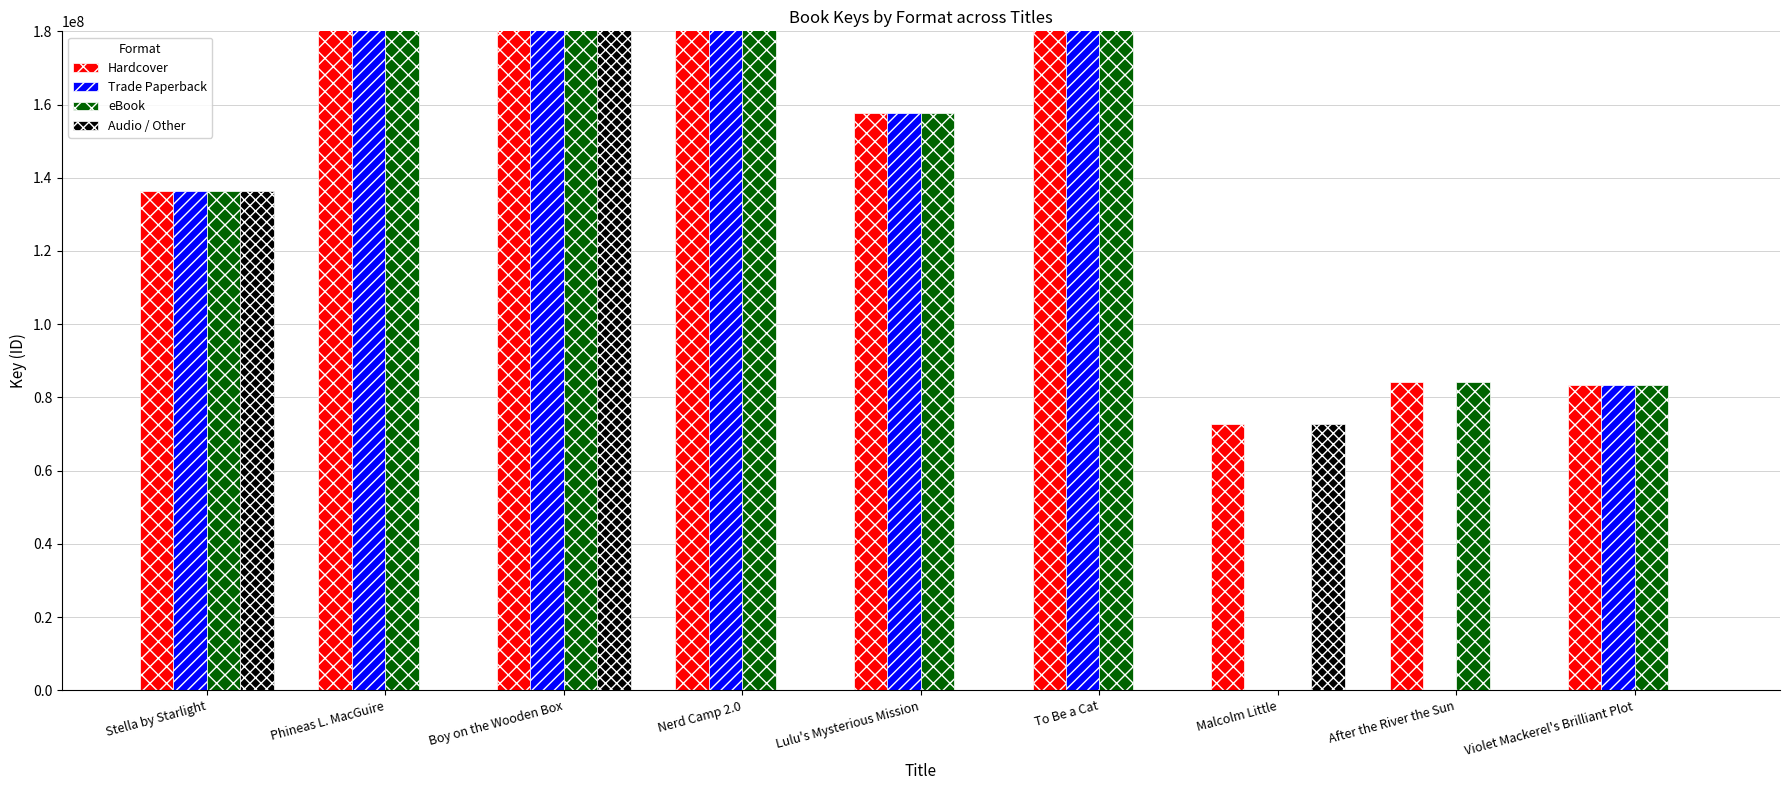

How many bars are there in each group?

4